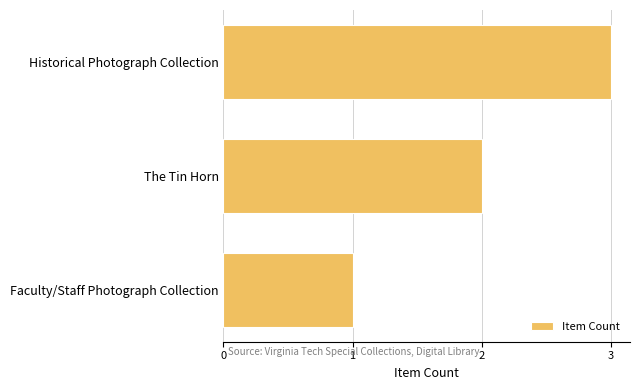

What is the average value?

2